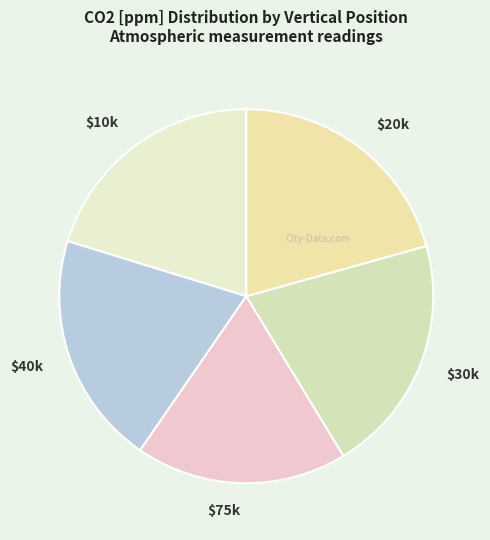

True or false: $30k accounts for 21% of the total.

True